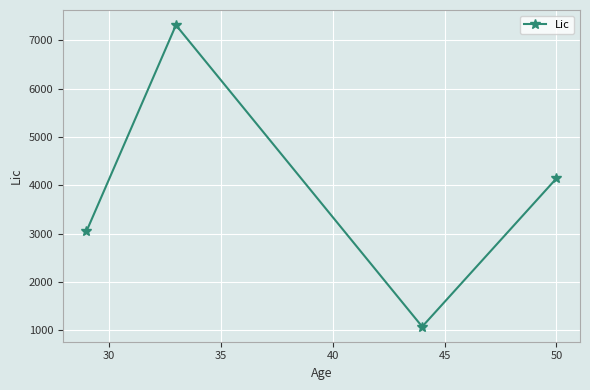

What is the maximum value shown in the chart?

7315